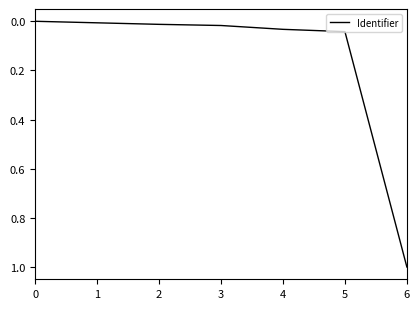

At which category does the chart reach its peak across all series?

6